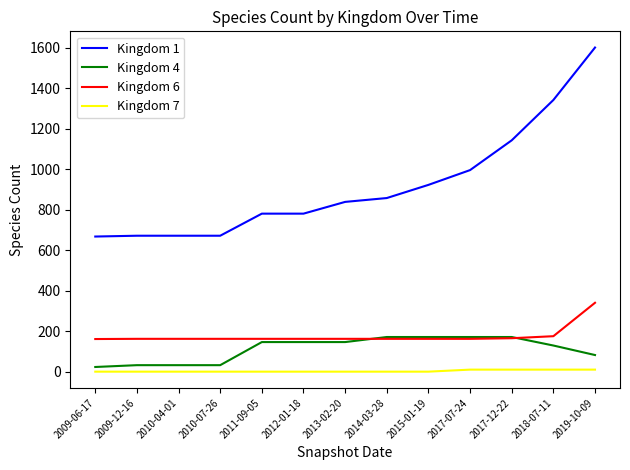

Which series has the largest total across all categories?

Kingdom 1